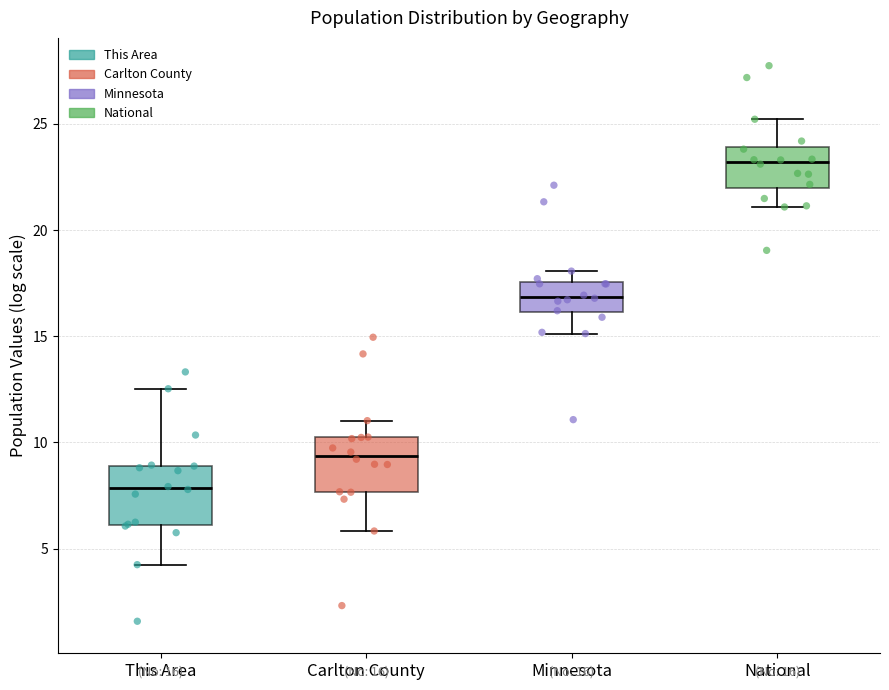

Which box has the highest median line?

National